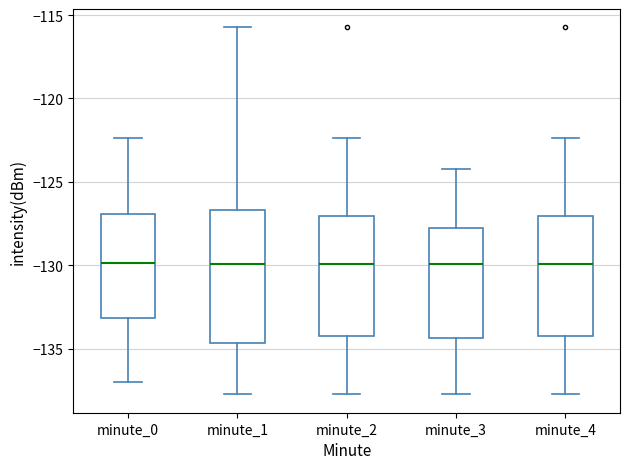

Where does the median line of the box for minute_4 sit on the y-axis? The values are not printed on the chart, so give them approximately, as read against the axis.

-130.0